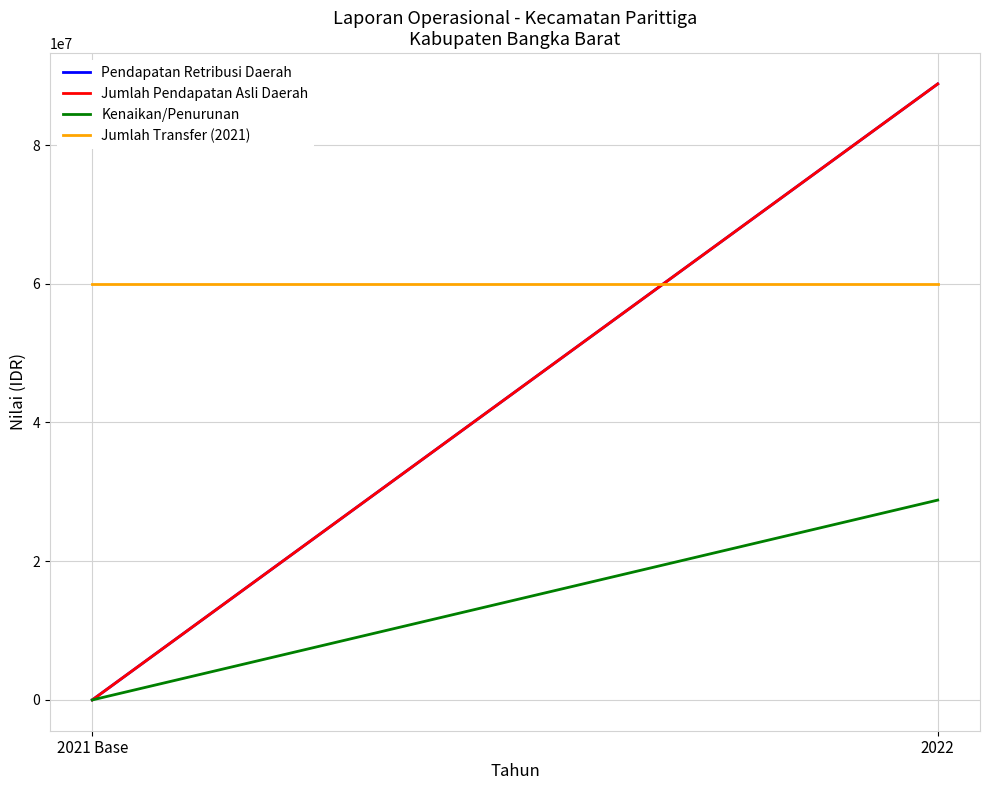

What is the difference between the Jumlah Pendapatan Asli Daerah values at 2022 and 2021 Base?

88810000